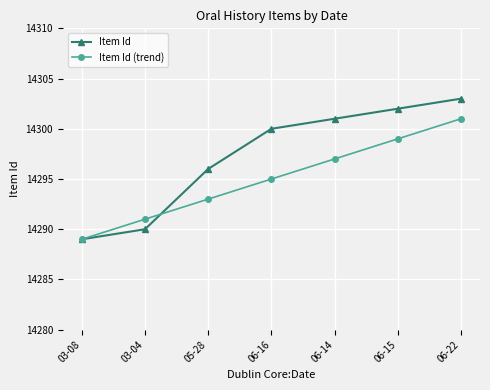

How many categories are shown in the chart?

7